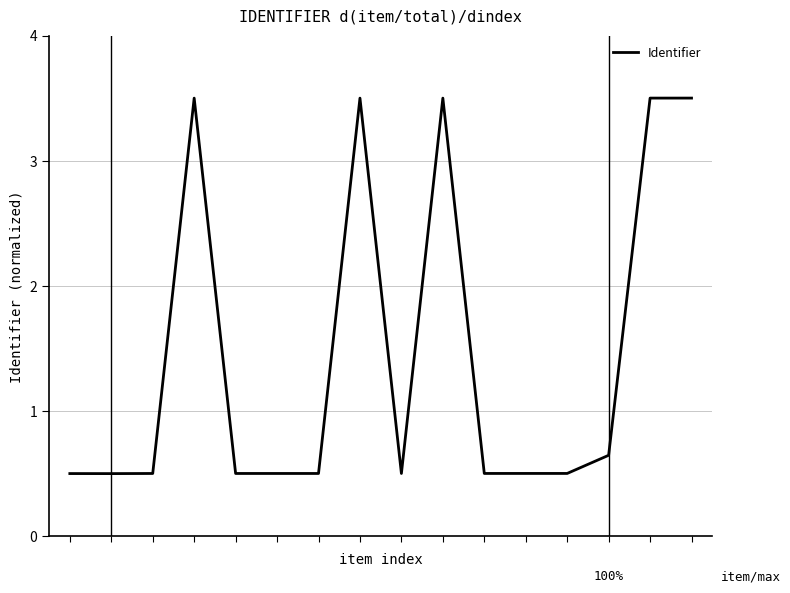

What is the greatest value displayed?

3.5